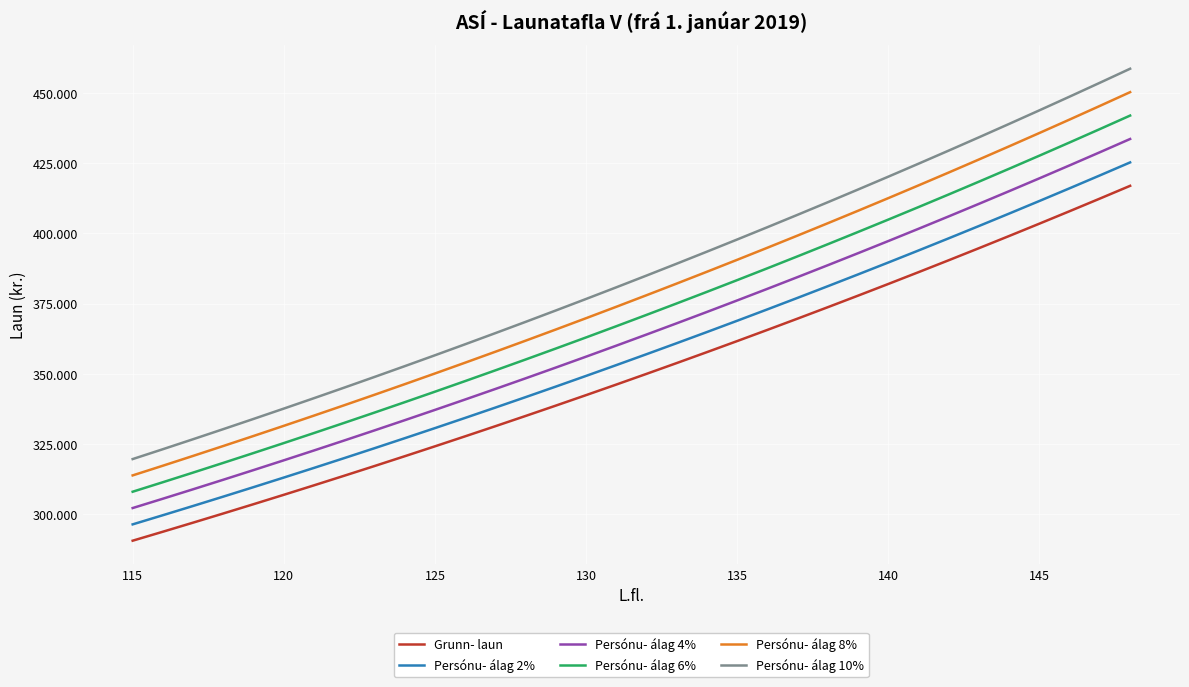

Reading left to right, list all the values displayed in this chart.

Grunn- laun: 290616	293813	297045	300313	303616	306956	310332	313746	317197	320688	324215	327781	331386	335031	338717	342443	346209	350018	353868	357760	361696	365675	369697	373764	377876	382031	386233	390482	394778	399121	403511	407949	412437	416974
Persónu- álag 2%: 296428	299690	302986	306319	309688	313096	316539	320021	323541	327101	330699	334337	338014	341732	345491	349292	353133	357018	360946	364915	368931	372989	377090	381240	385434	389672	393958	398292	402674	407104	411582	416109	420686	425313
Persónu- álag 4%: 302241	305566	308927	312326	315761	319234	322746	326296	329886	333515	337183	340892	344642	348432	352265	356141	360058	364019	368023	372070	376165	380302	384485	388715	392990	397312	401682	406101	410570	415085	419652	424268	428935	433653
Persónu- álag 6%: 308053	311442	314868	318332	321833	325373	328953	332571	336229	339928	343668	347448	351270	355133	359040	362990	366981	371019	375100	379225	383398	387615	391879	396191	400549	404954	409408	413911	418465	423069	427722	432427	437184	441992
Persónu- álag 8%: 313866	317318	320809	324338	327906	331514	335159	338845	342573	346342	350151	354003	357898	361834	365815	369839	373906	378019	382177	386381	390632	394930	399272	403665	408105	412594	417133	421720	426361	431050	435792	440585	445433	450332
Persónu- álag 10%: 319678	323194	326750	330345	333978	337652	341365	345120	348917	352756	356635	360559	364525	368534	372589	376688	380830	385020	389255	393536	397866	402243	406667	411141	415663	420235	424857	429530	434256	439033	443863	448744	453681	458671